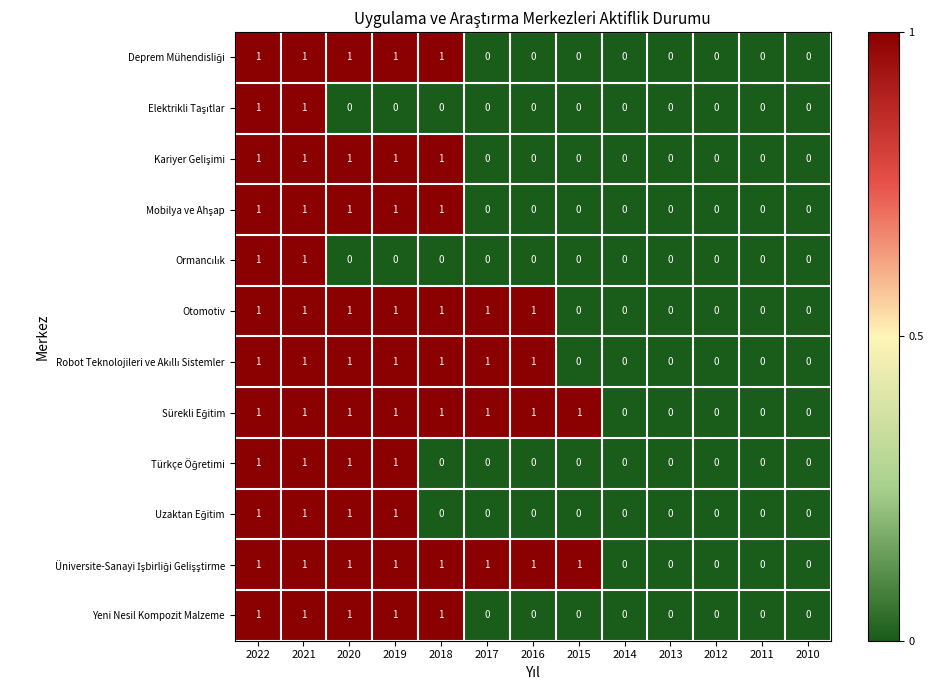

The value of Yeni Nesil Kompozit Malzeme at 2015 is 0. True or false?

True